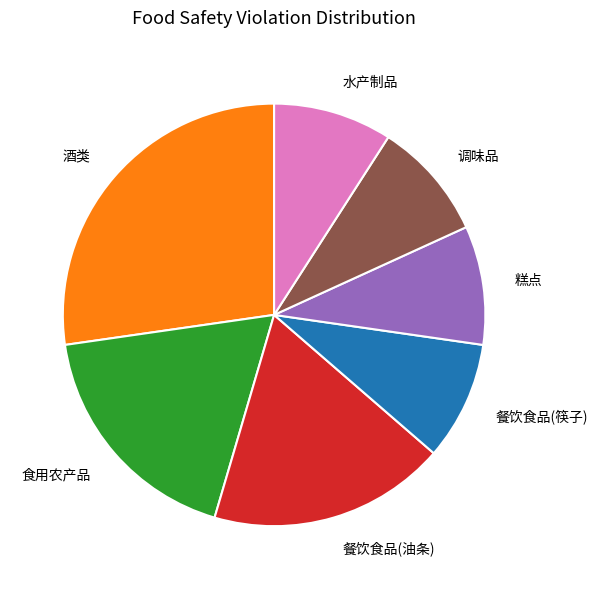

Does any single category account for the majority?

No